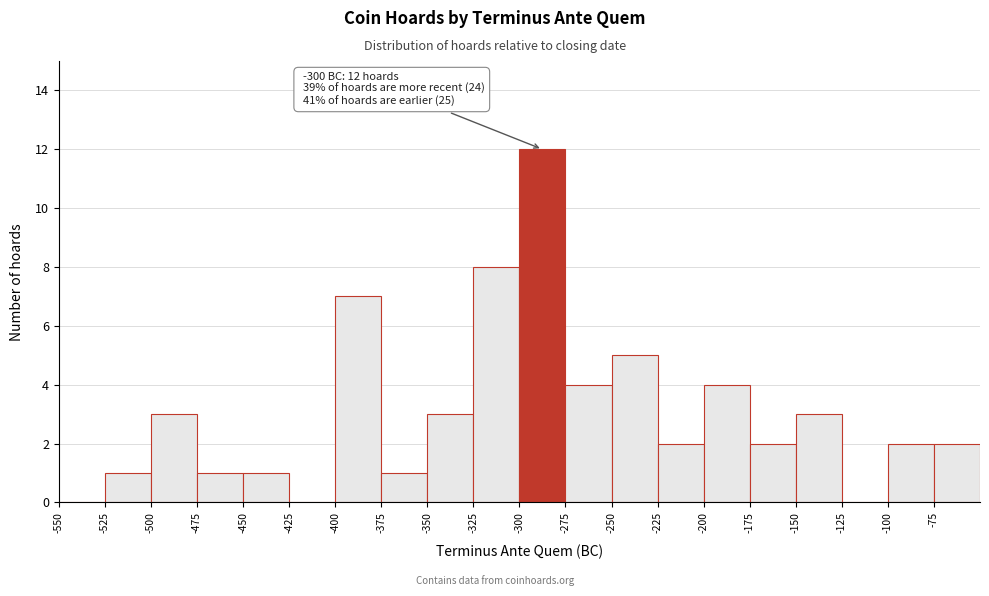

Over which range of the x-axis is the bar tallest?

-300 to -275